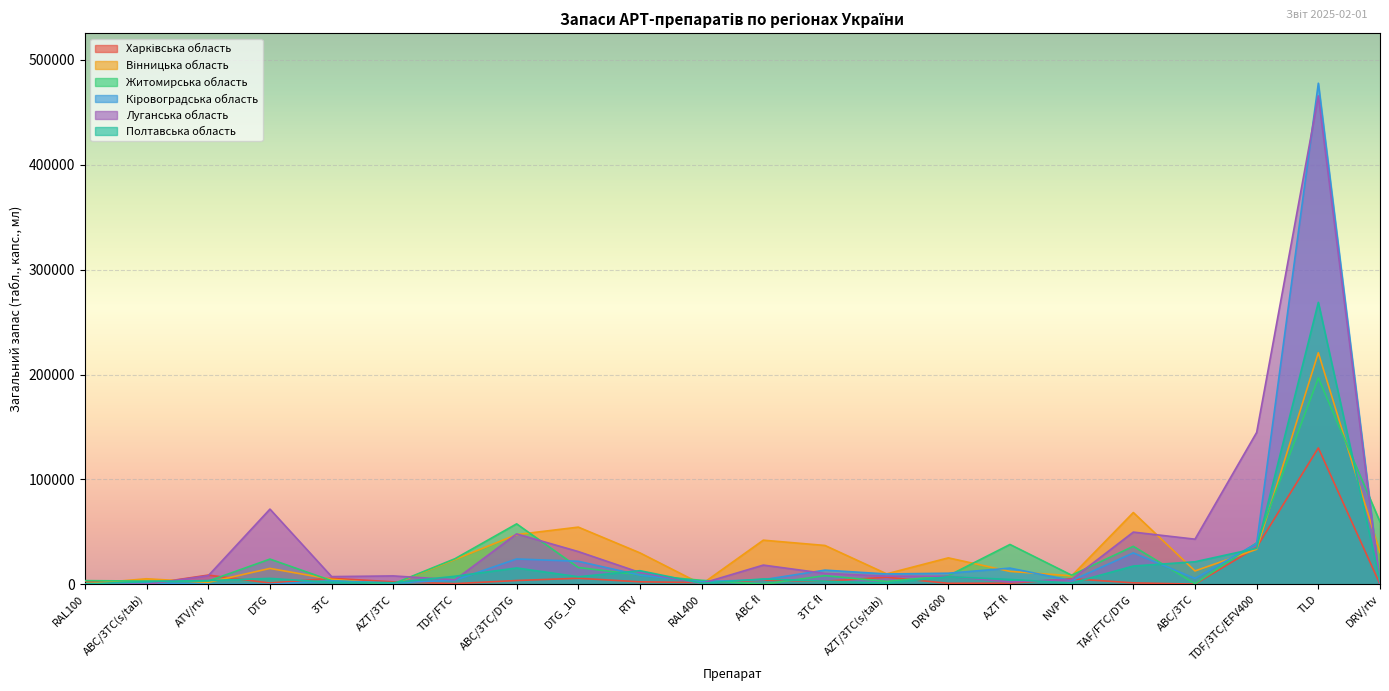

At which category does Вінницька область reach its first local valley?

ATV/rtv